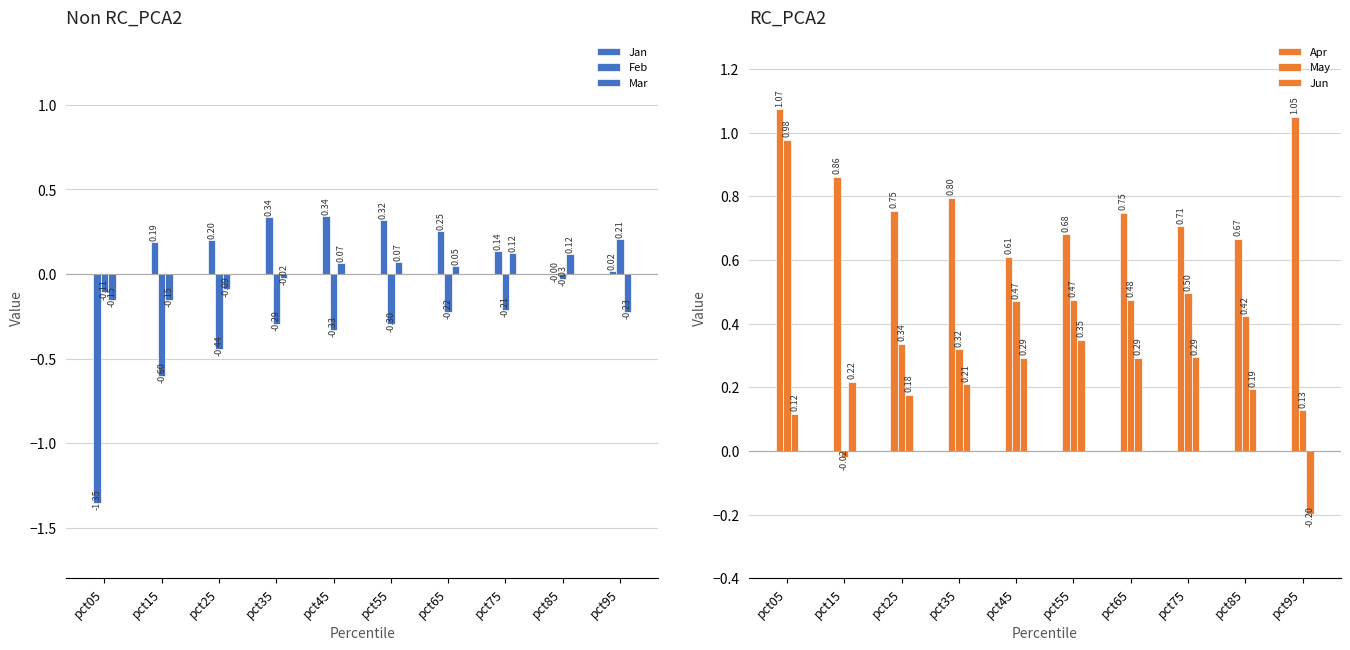

What is the difference between the maximum and minimum values in the May series?

1.0